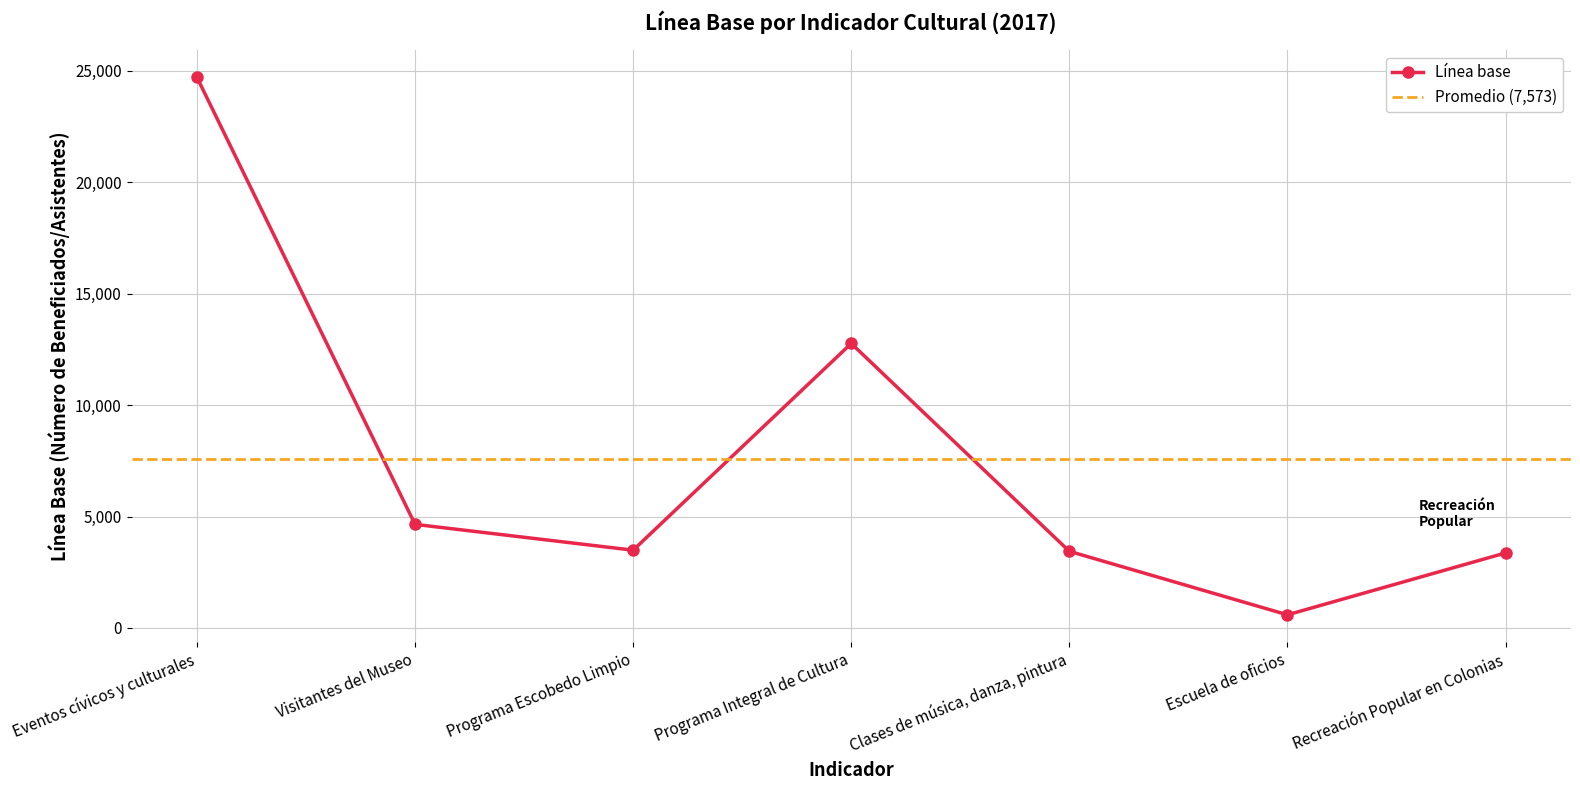

What is the value of the Línea base point at the 5th from the left?

3440